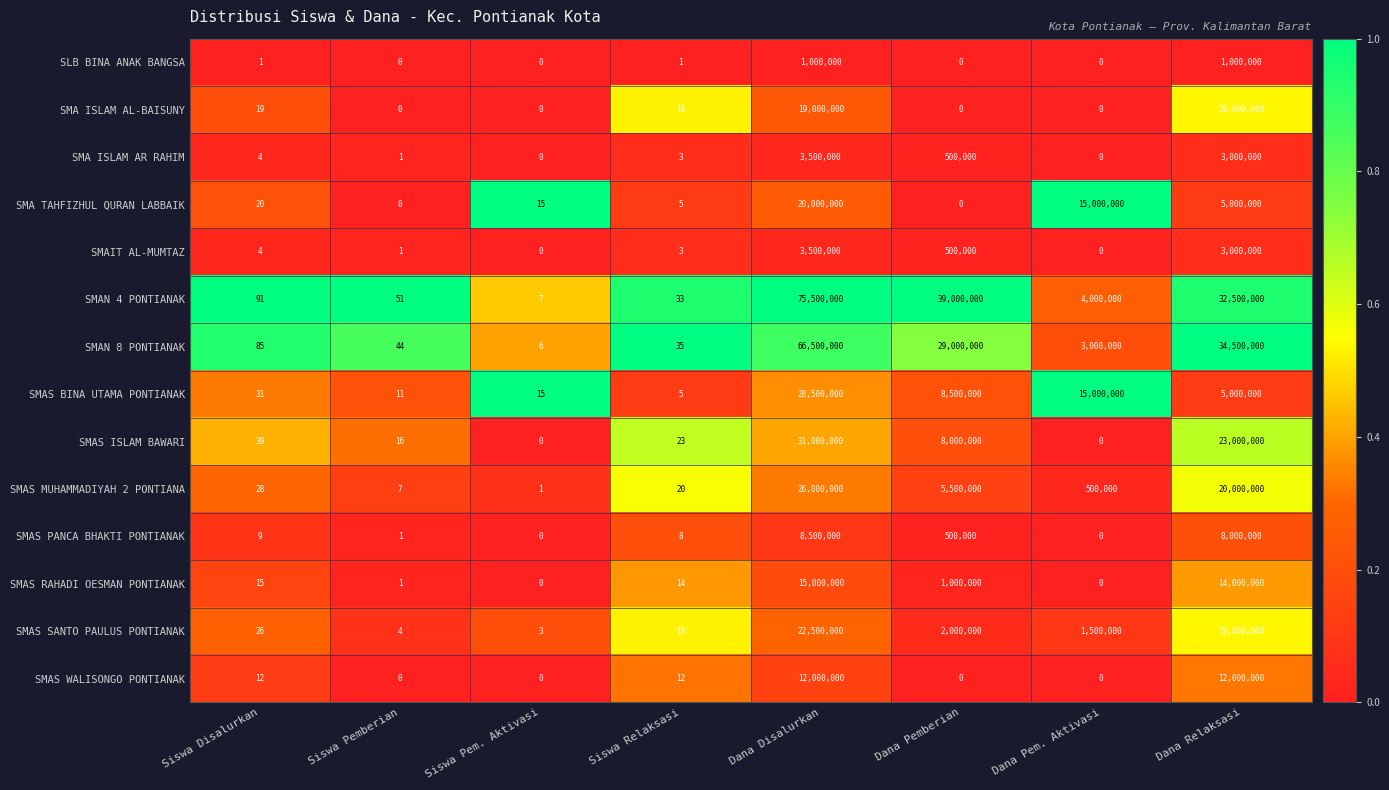

Is it true that SMAS RAHADI OESMAN PONTIANAK equals 14000000 at Dana Relaksasi?

True